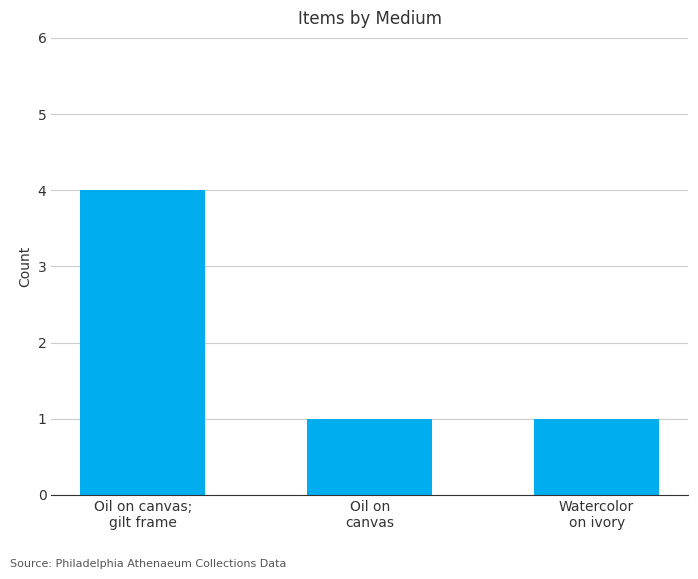

What is the label of the 1st bar from the left?

Oil on canvas;
gilt frame